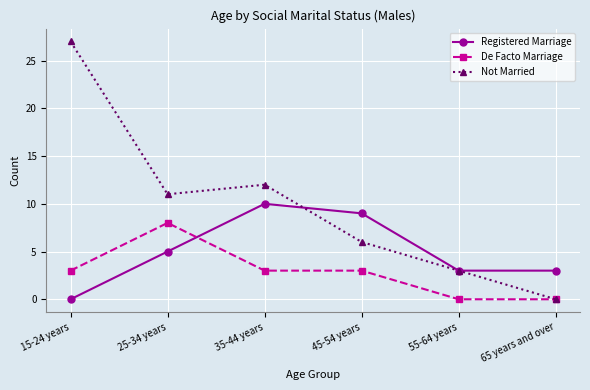

At which label does Not Married reach its minimum?

65 years and over